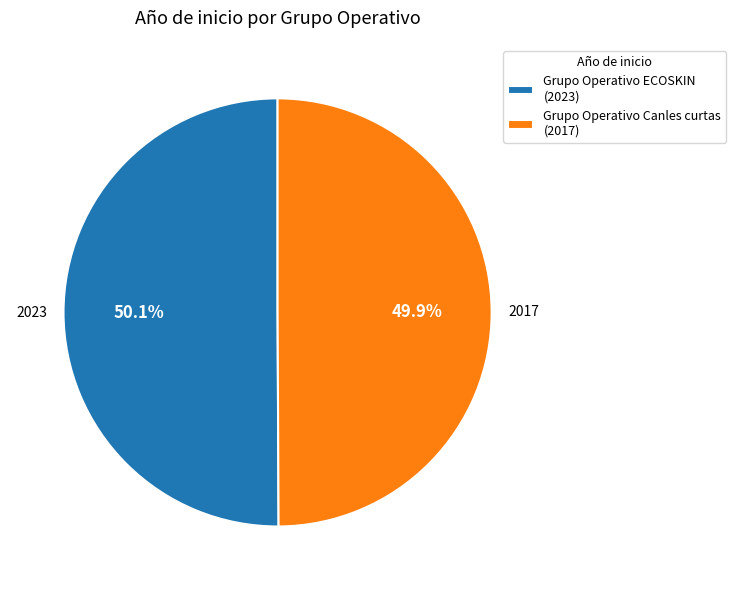

Does any single category account for the majority?

Yes